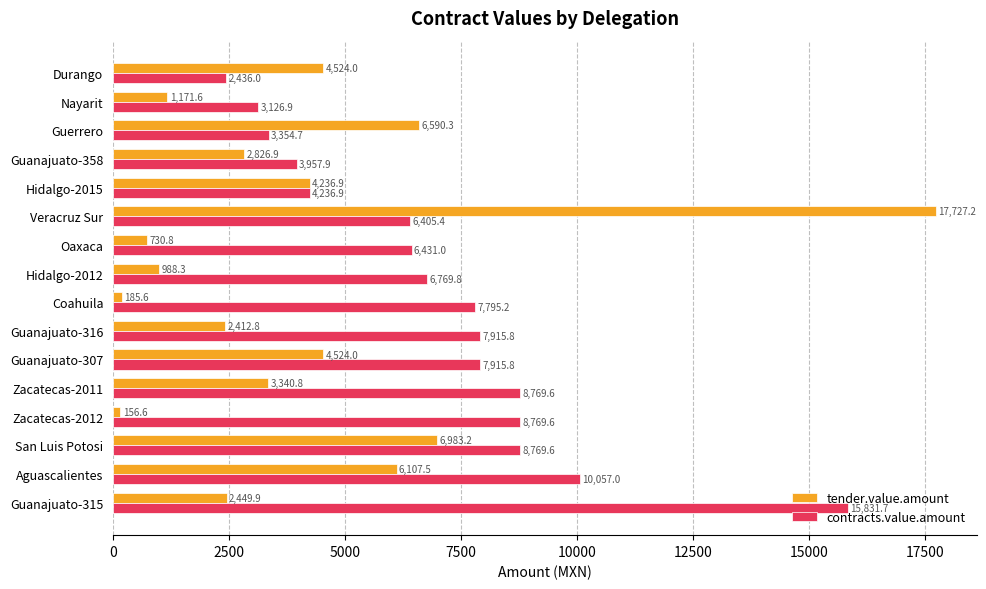

What is the maximum value for tender.value.amount?

17727.2